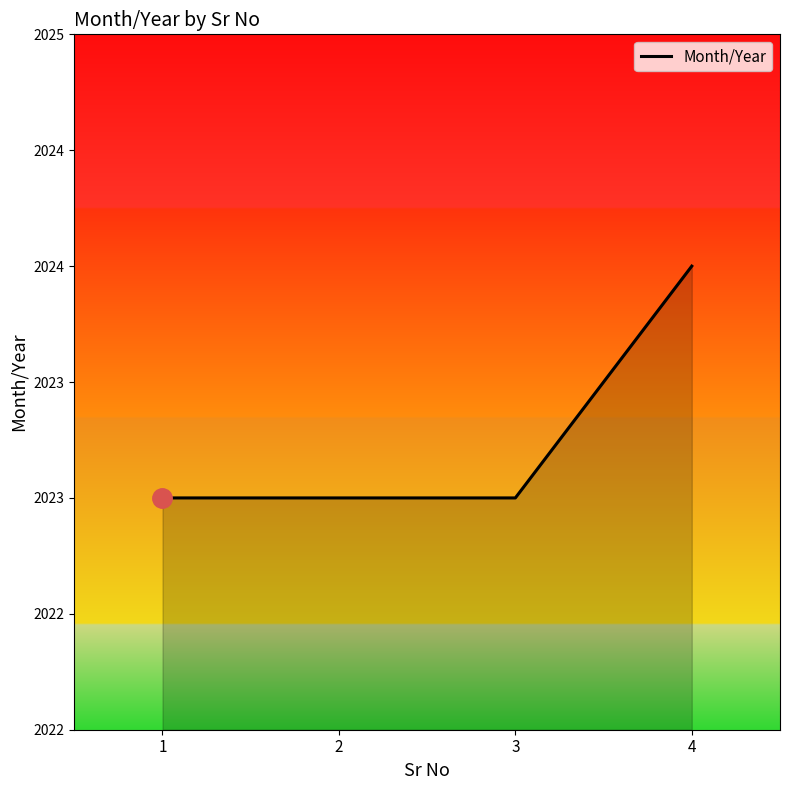

What value does the data have at 2?

2023